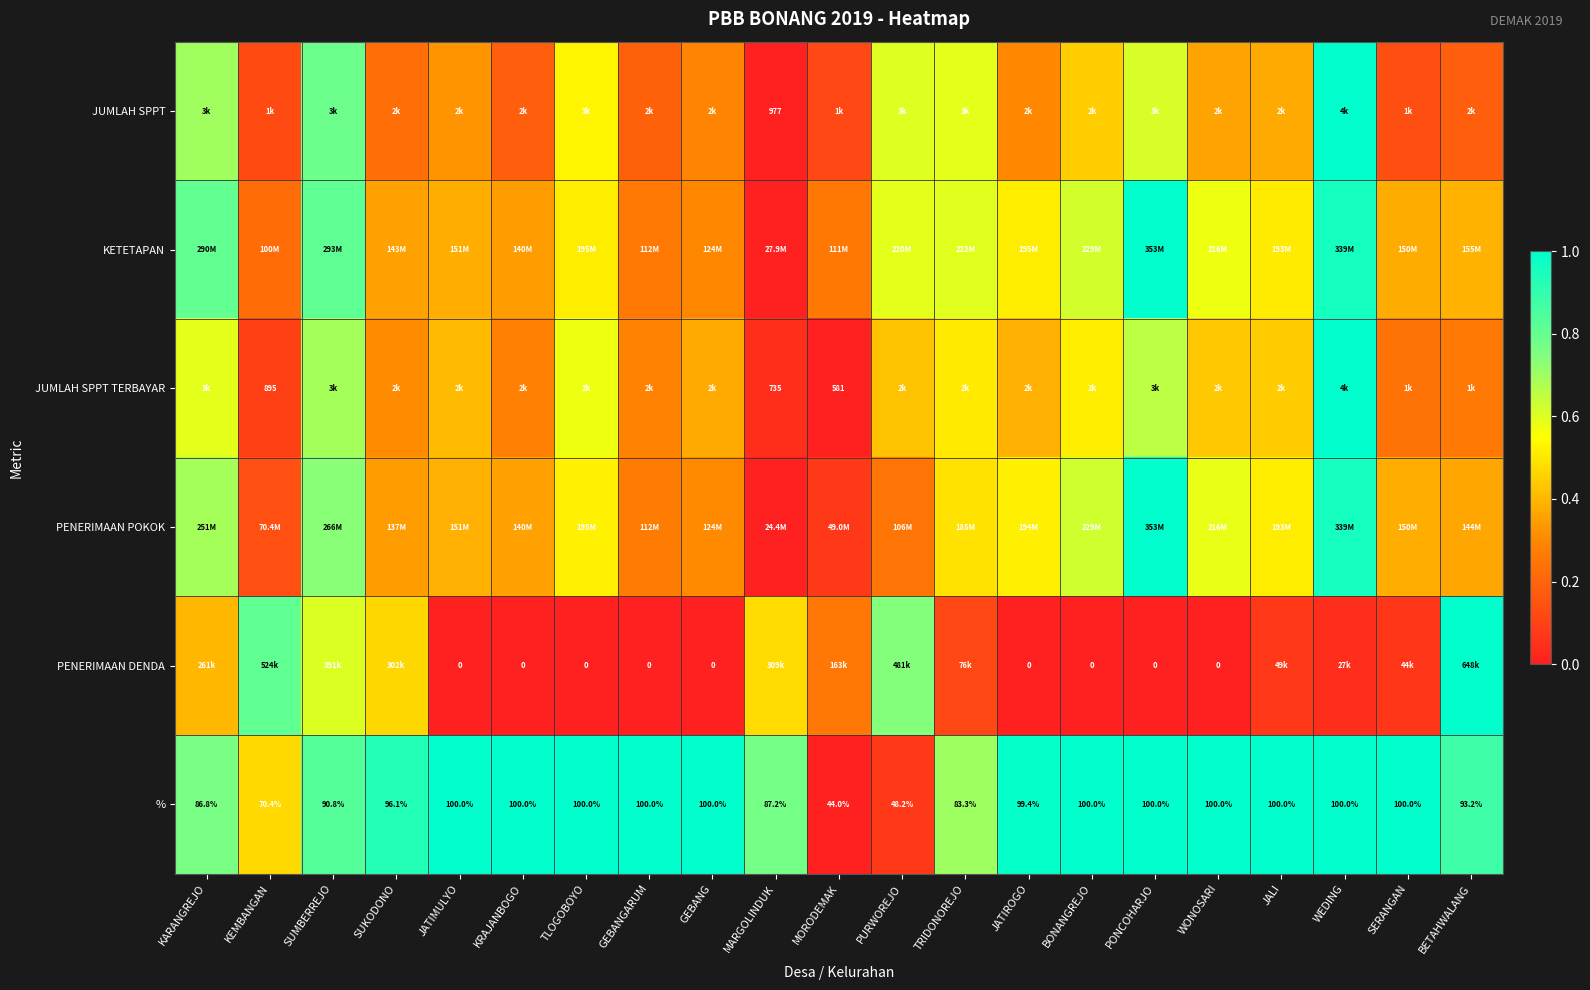

Where is % nearest to the value 72?

KEMBANGAN